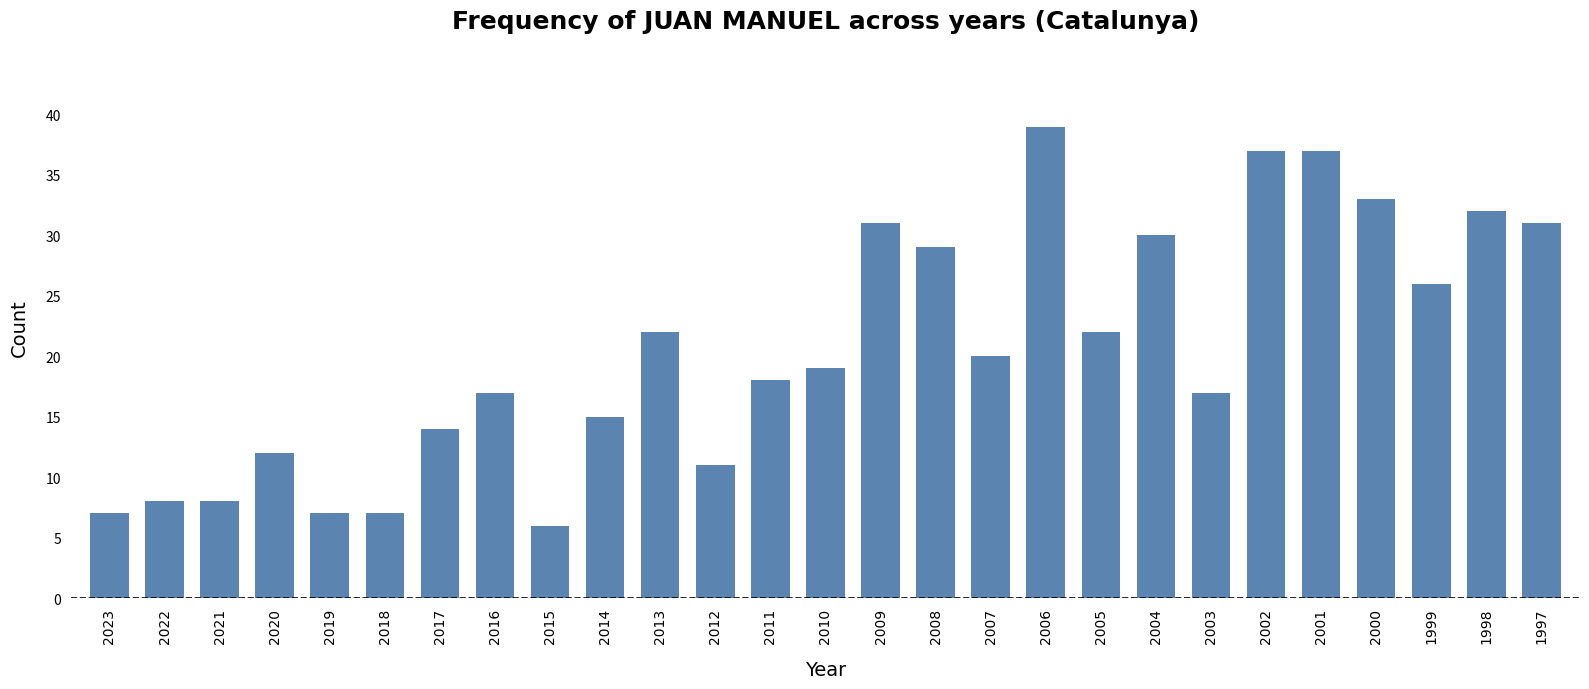

Which has a higher value, 1999 or 2019?

1999